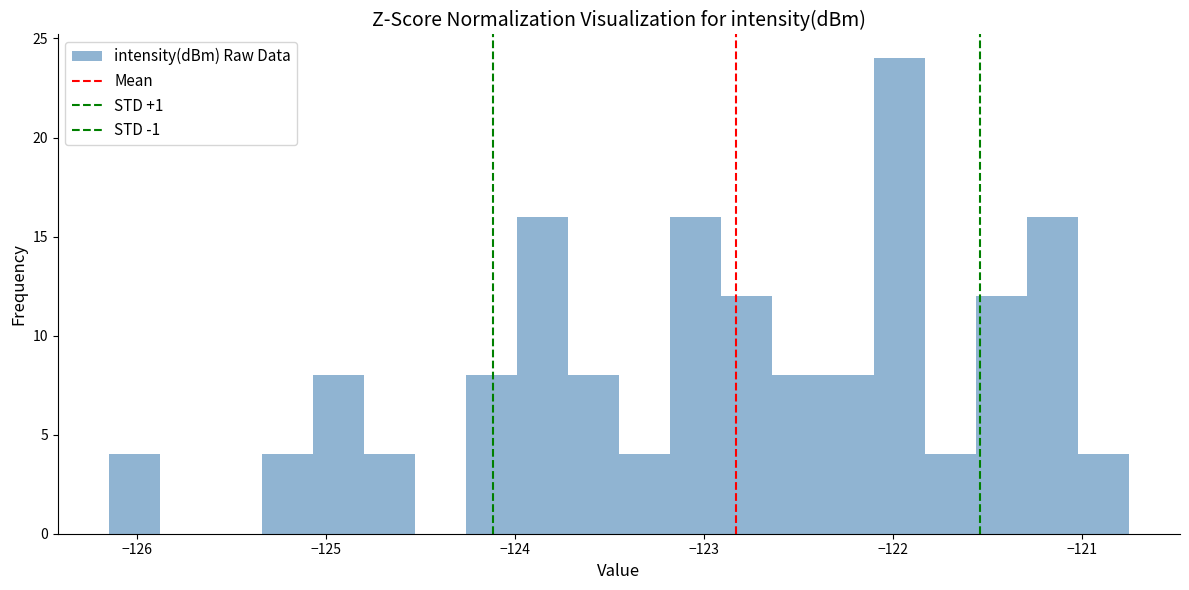

Around what value on the x-axis is the tallest bar? Give the approximate position of its centre, as read against the axis.

-122.0